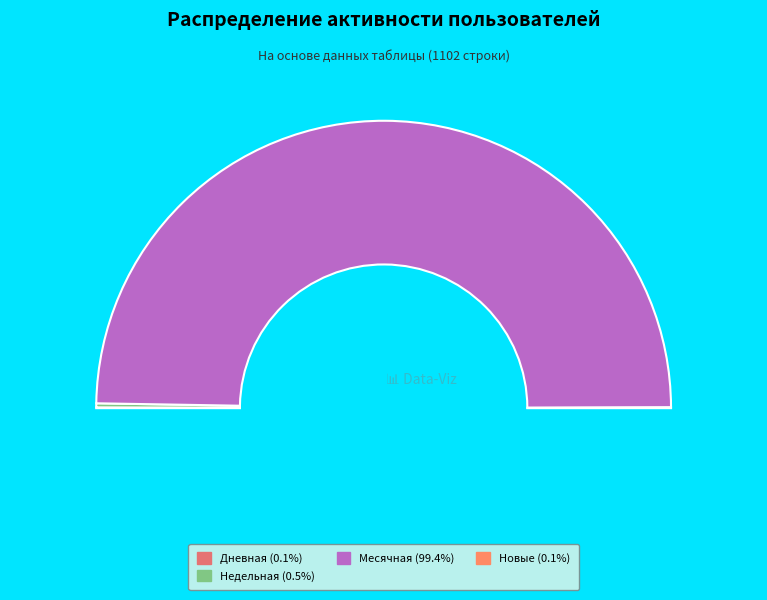

Is the sum of Новые and Ядро greater than half?

No